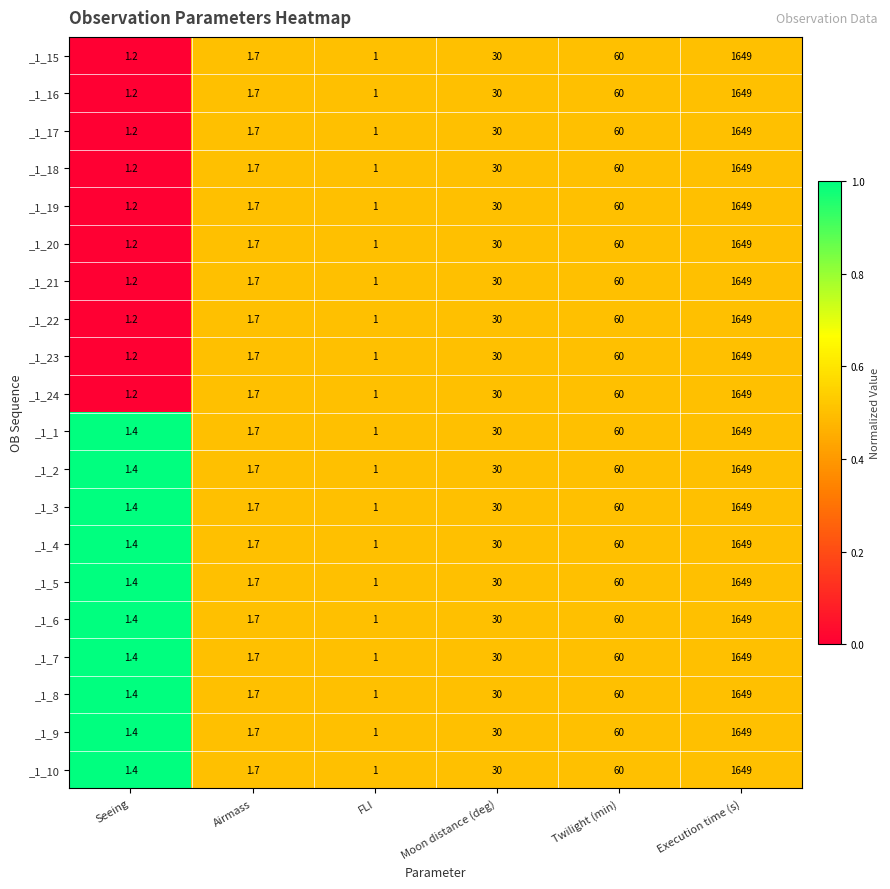

At which category does the chart reach its peak across all series?

Execution time (s)